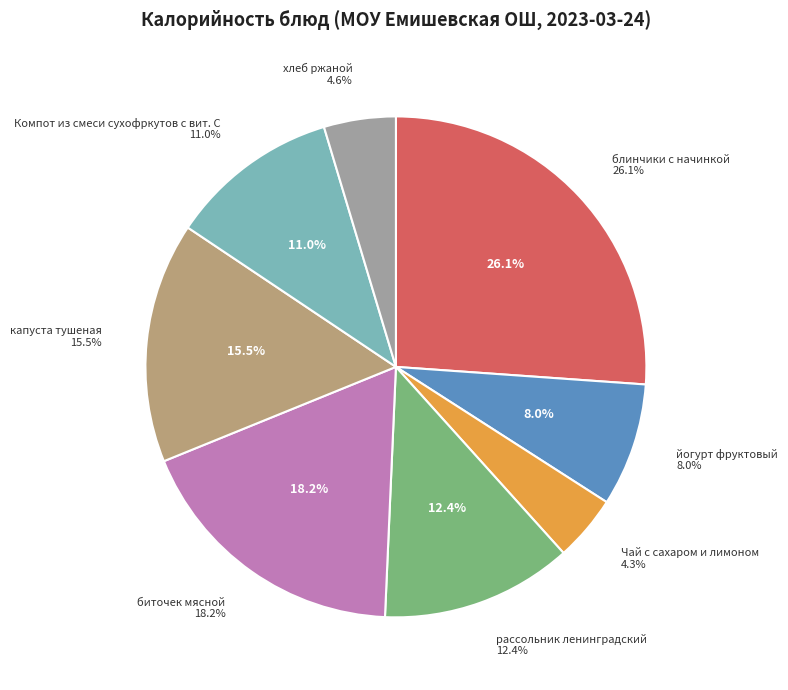

Count the number of slices in the pie.

8